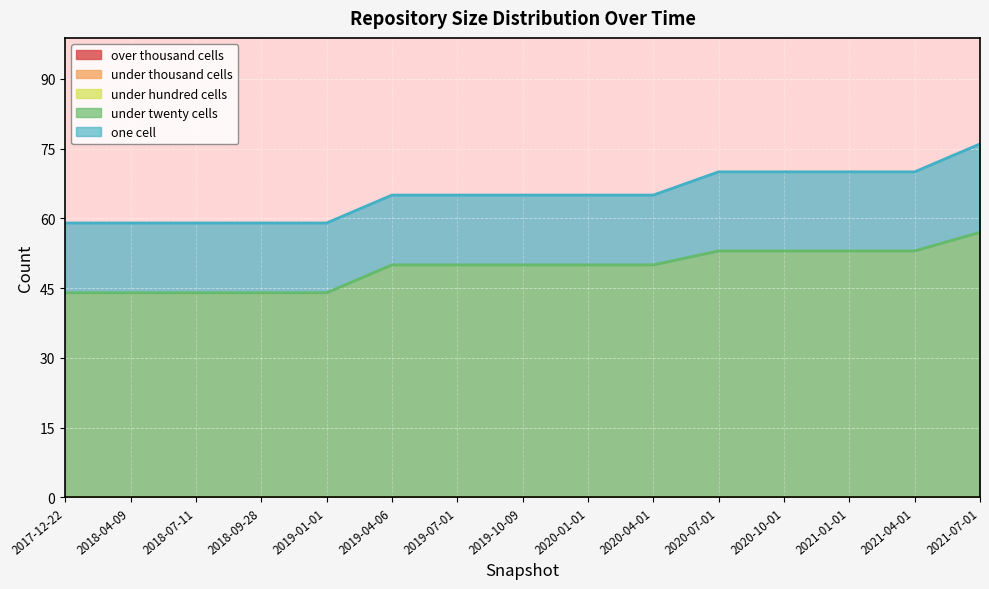

What is the approximate value of under_twenty_cells at 2020-07-01, to the nearest 5?

55